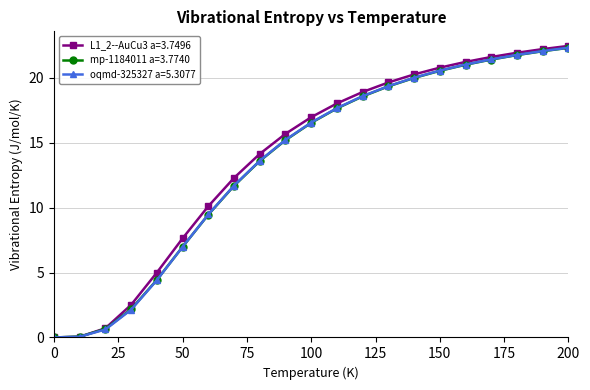

What is the greatest value displayed?

22.4